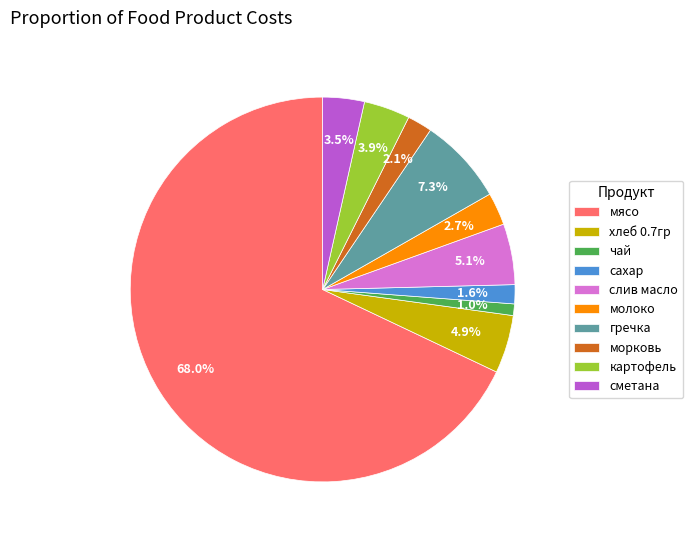

Is it true that морковь is 2% of the pie?

True